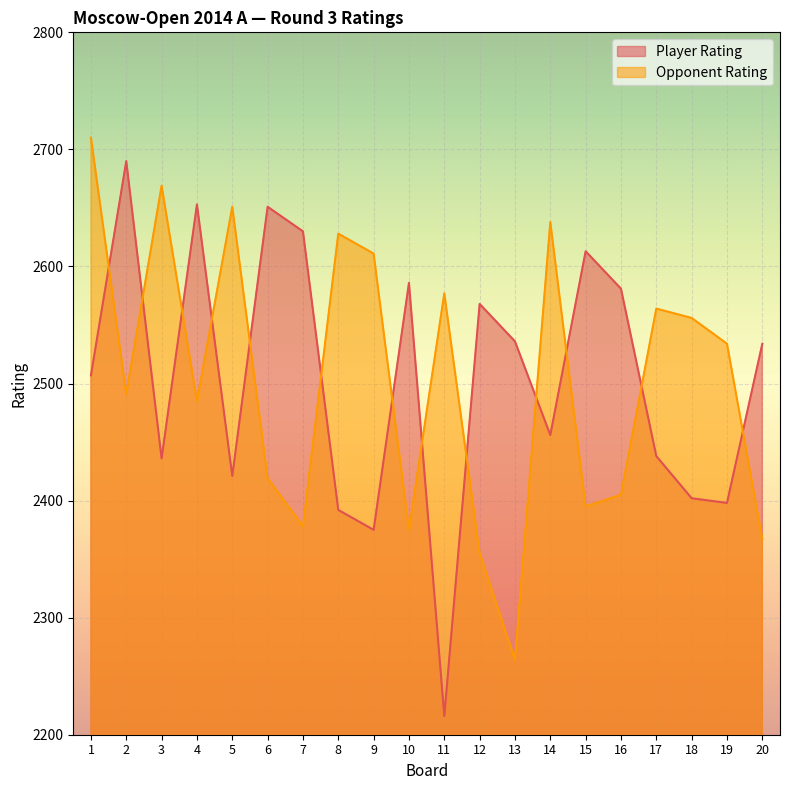

True or false: Player Rating has a value of 4157 at 10.

False